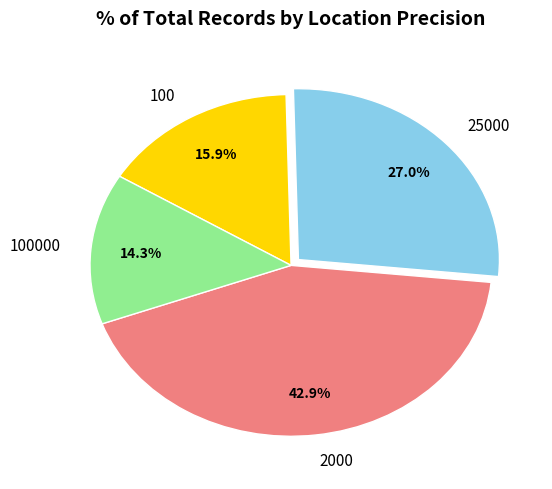

To the nearest percent, what percentage of the pie is 25000?

27%